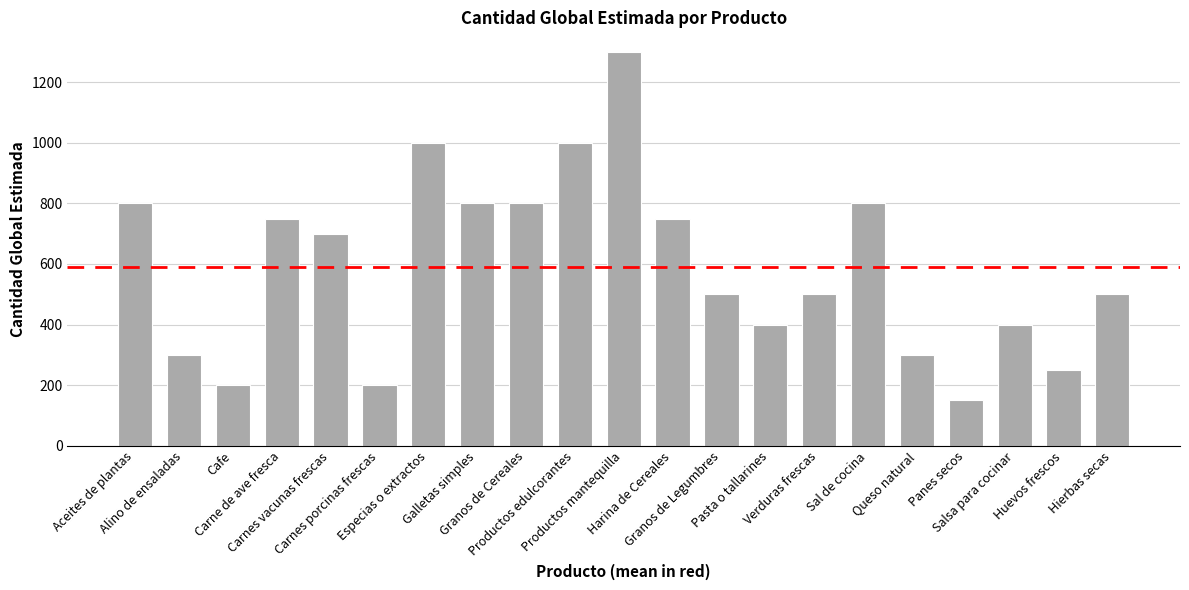

What is the average value?

590